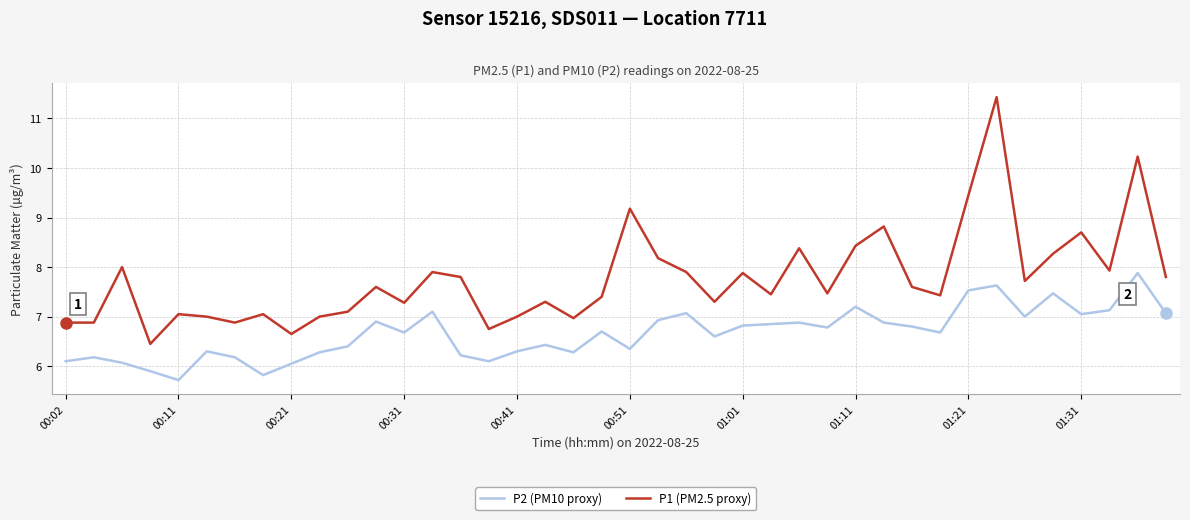

Which series has the largest range (max minus min)?

P1 (PM2.5 proxy)